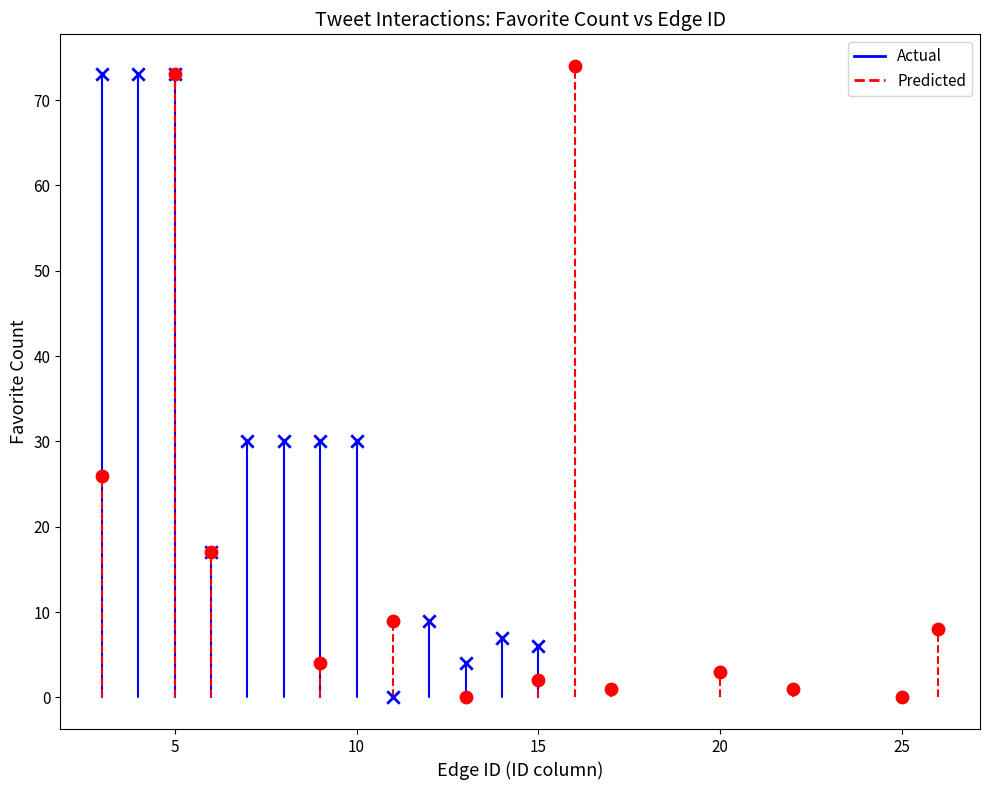

What are all the series names shown in the legend?

Actual, Predicted